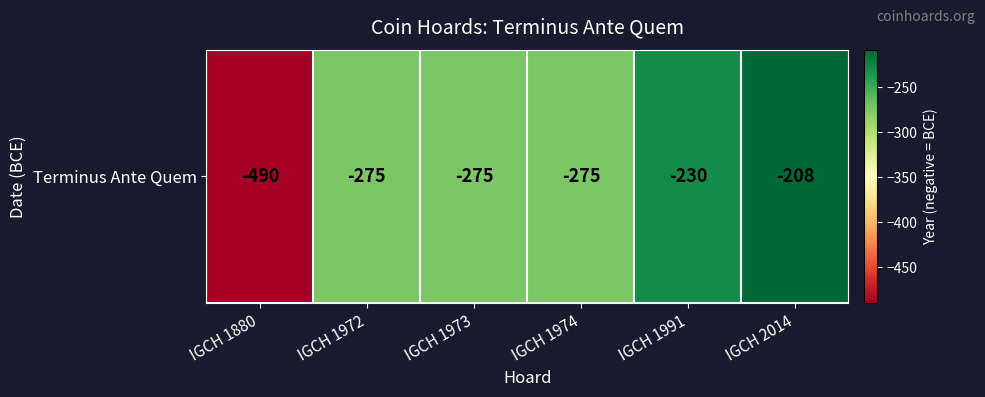

List the labels in order of value, largest first.

IGCH 2014, IGCH 1991, IGCH 1972, IGCH 1973, IGCH 1974, IGCH 1880